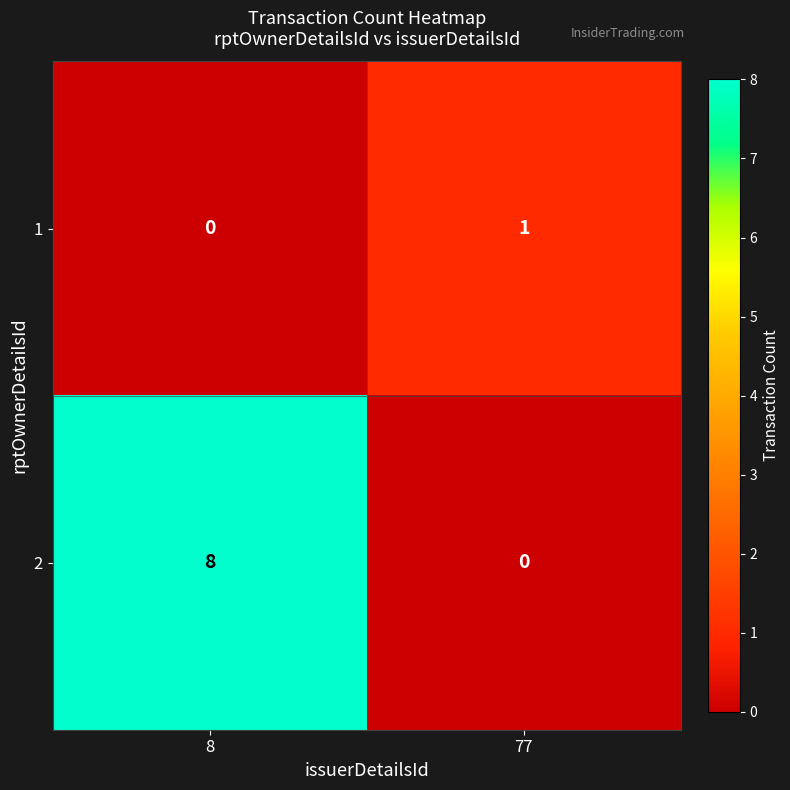

What is the difference between the maximum and minimum values in the 2 series?

8